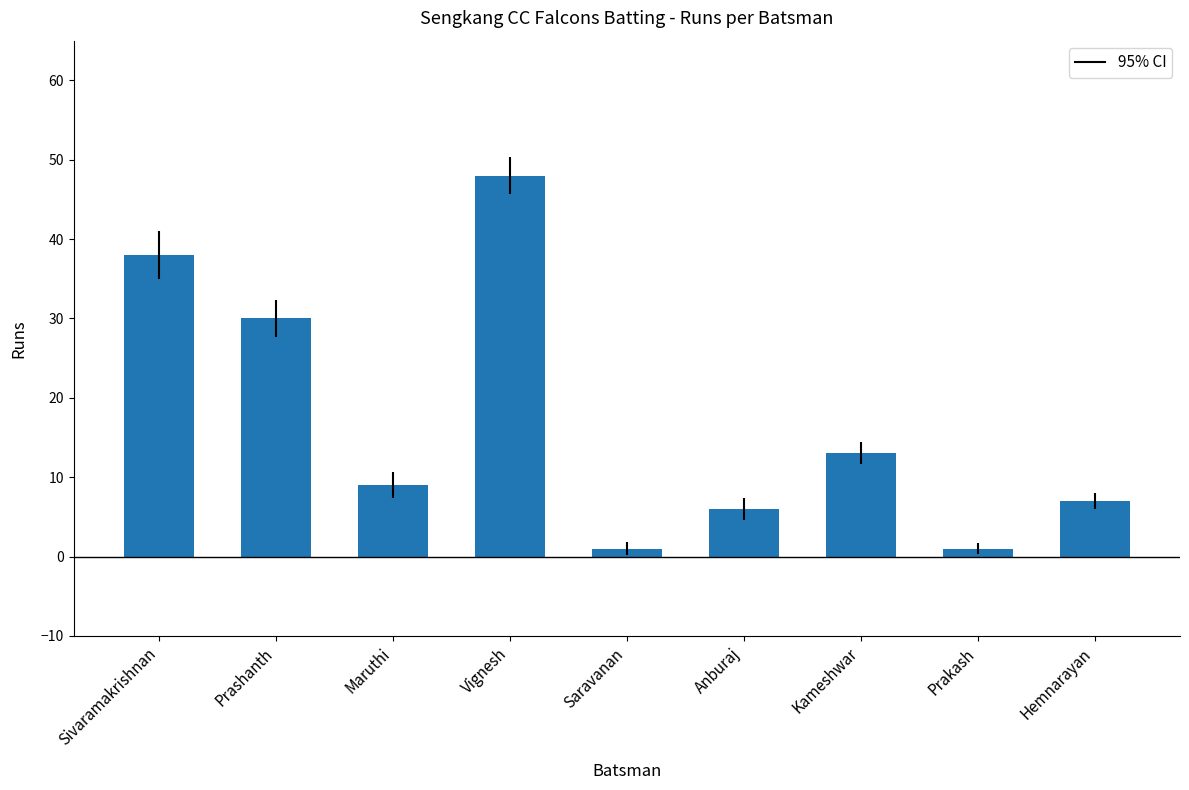

How many bars are there in total?

9